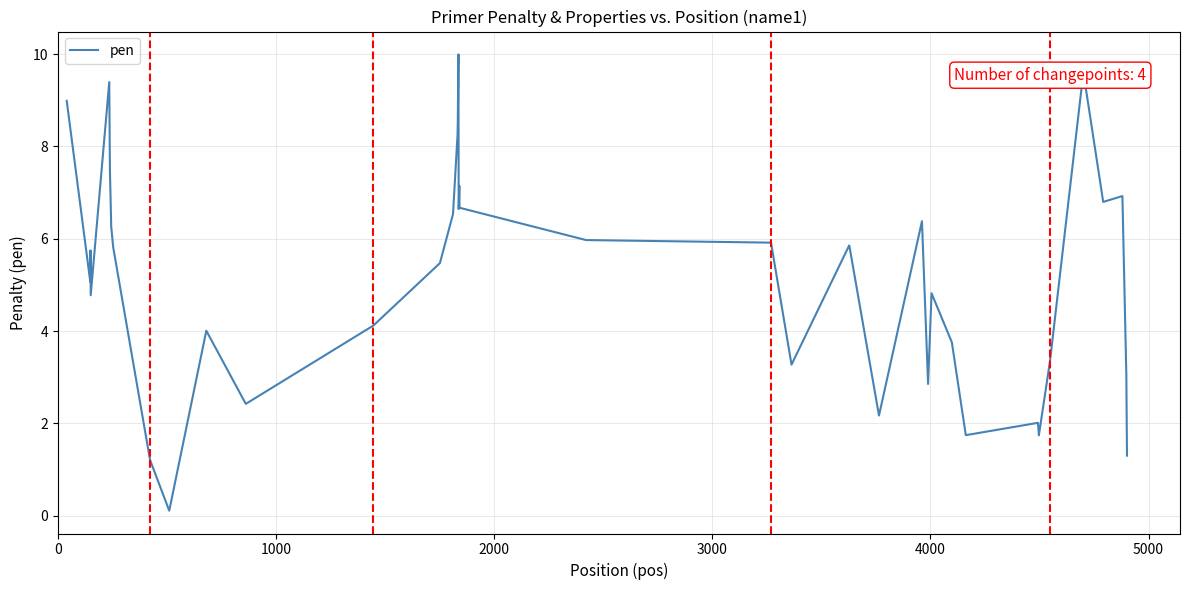

What is the difference between the maximum and minimum values?

9.9